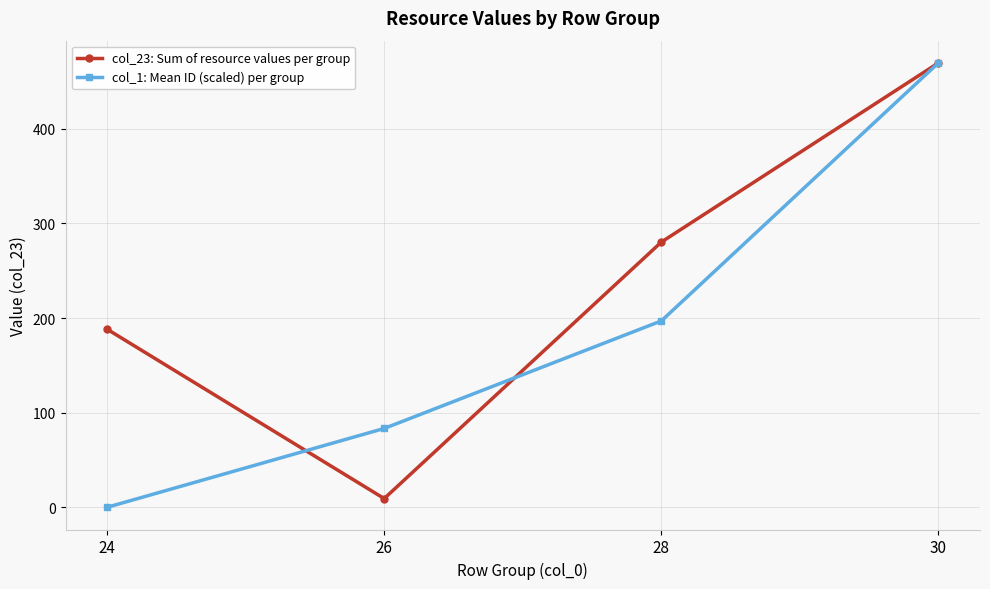

Is it true that col_1: Mean ID (scaled) per group equals 321.4 at 24?

False